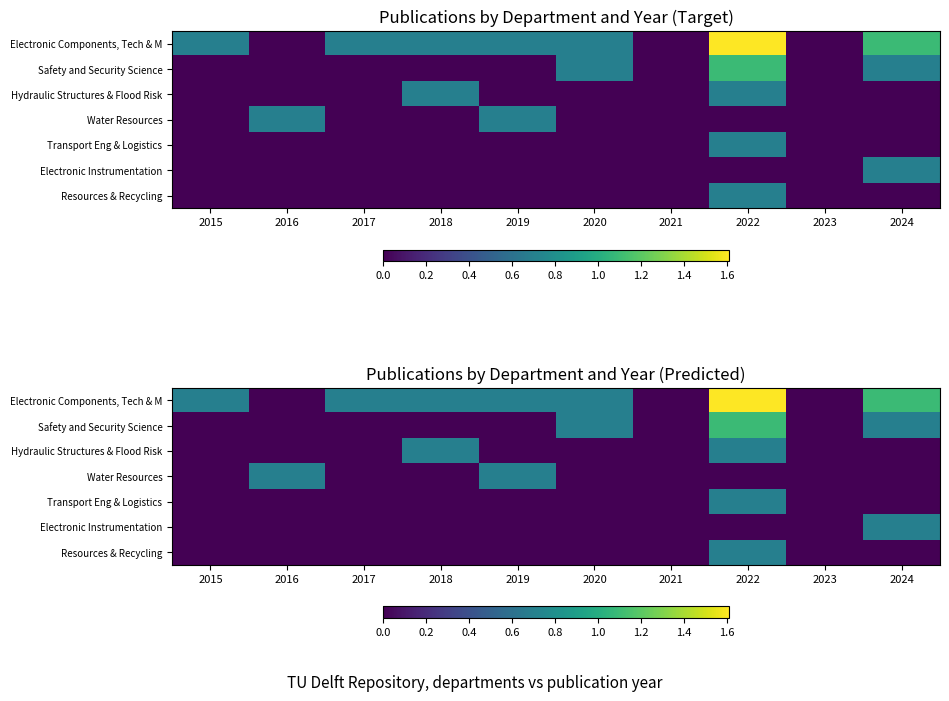

What is the sum of the Electronic Components, Tech & M values at 2023 and 2022?

1.6